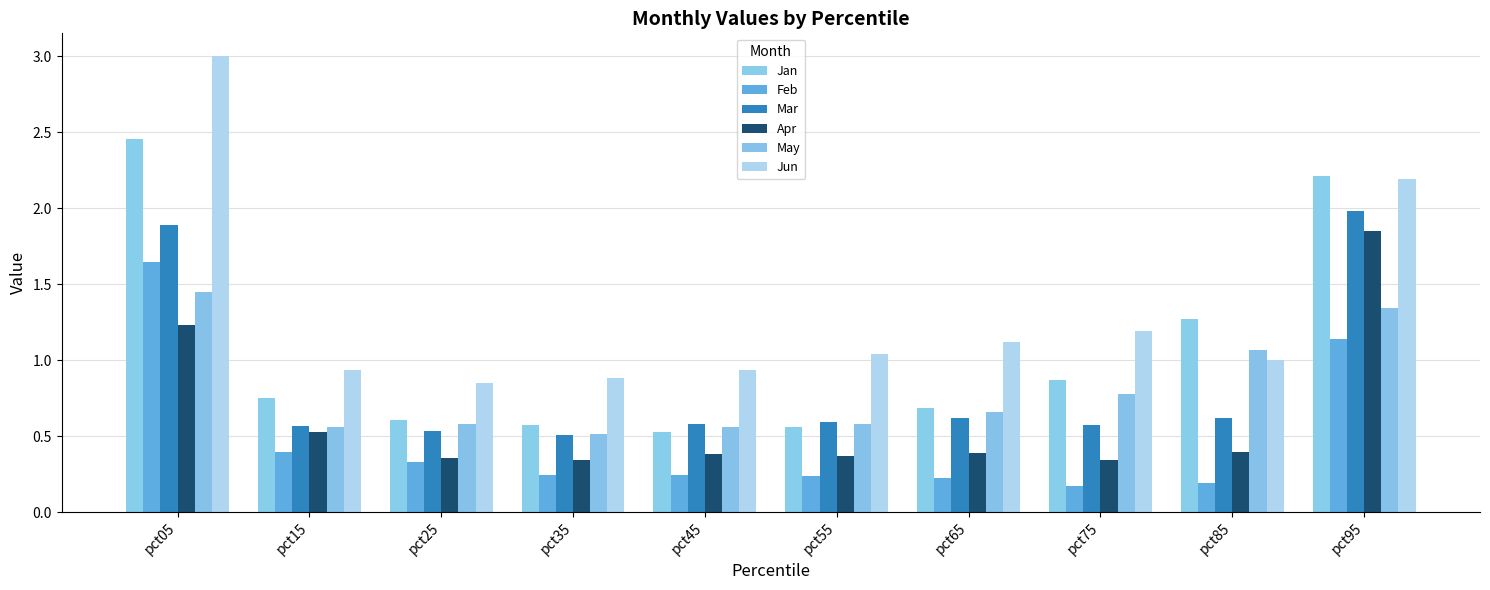

Rank the series at pct75 from highest to lowest value.

Jun, Jan, May, Mar, Apr, Feb